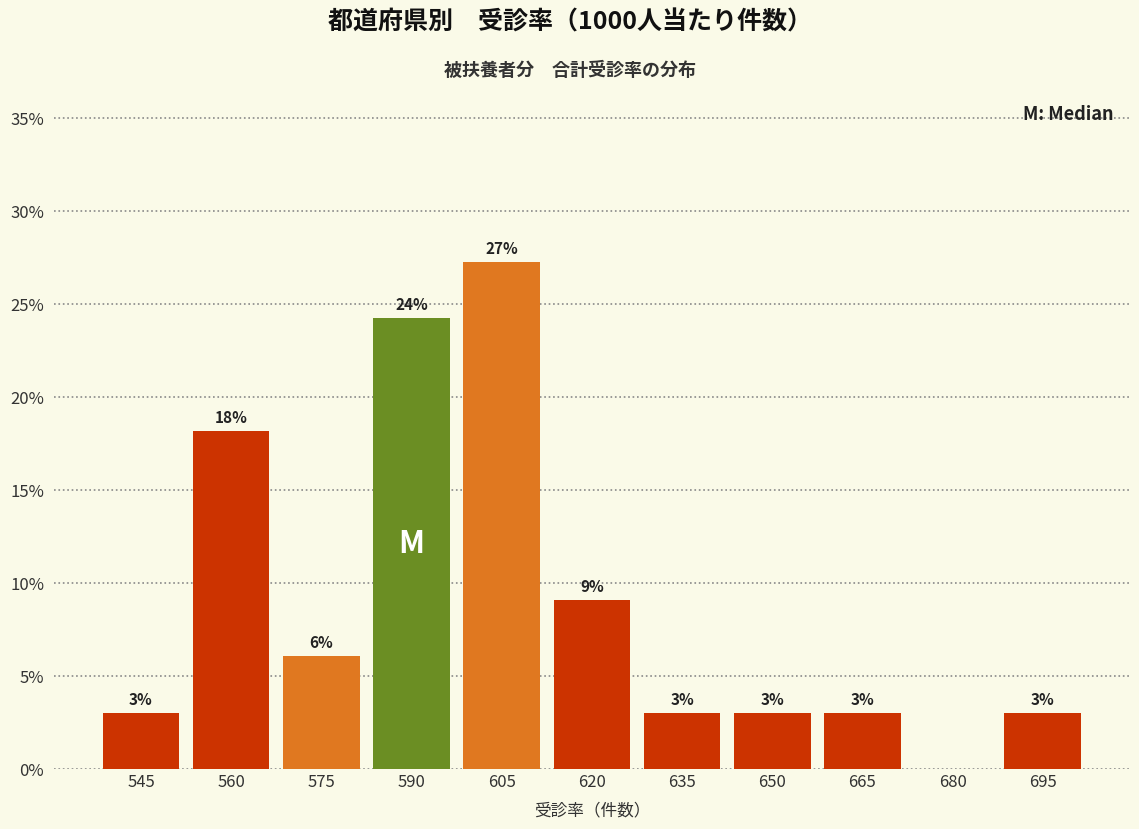

The value at 545 is 3.0. True or false?

True